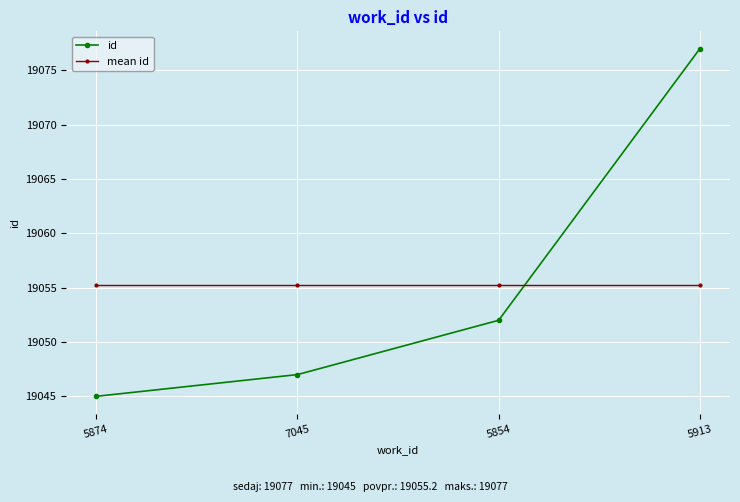

What is the greatest value displayed?

19077.0